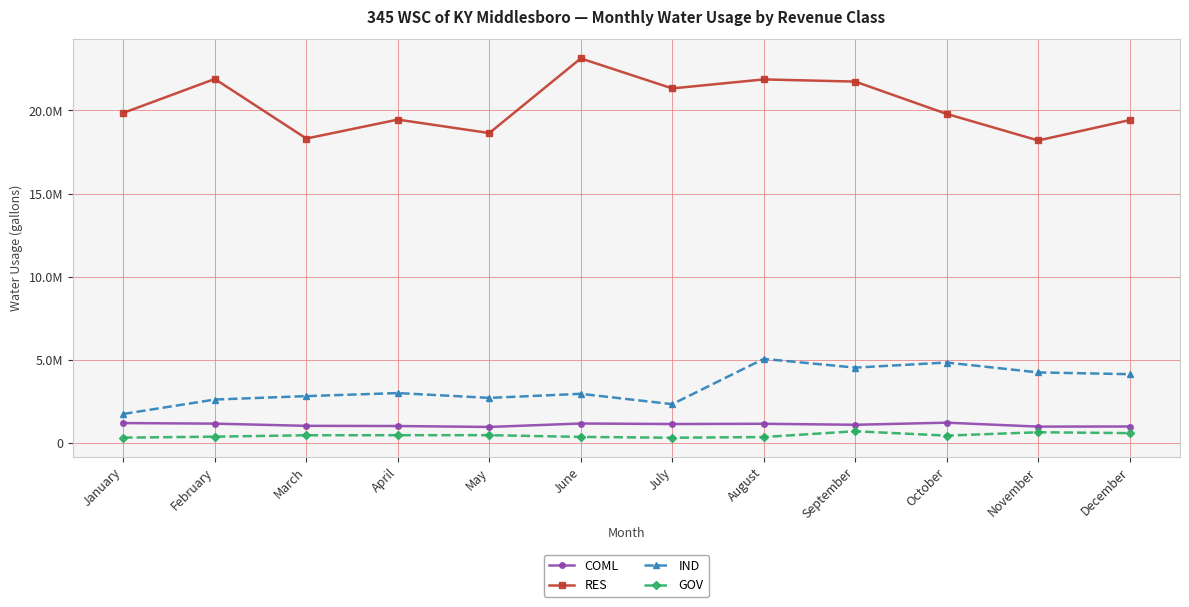

What is the total value across all series at July?

25135763